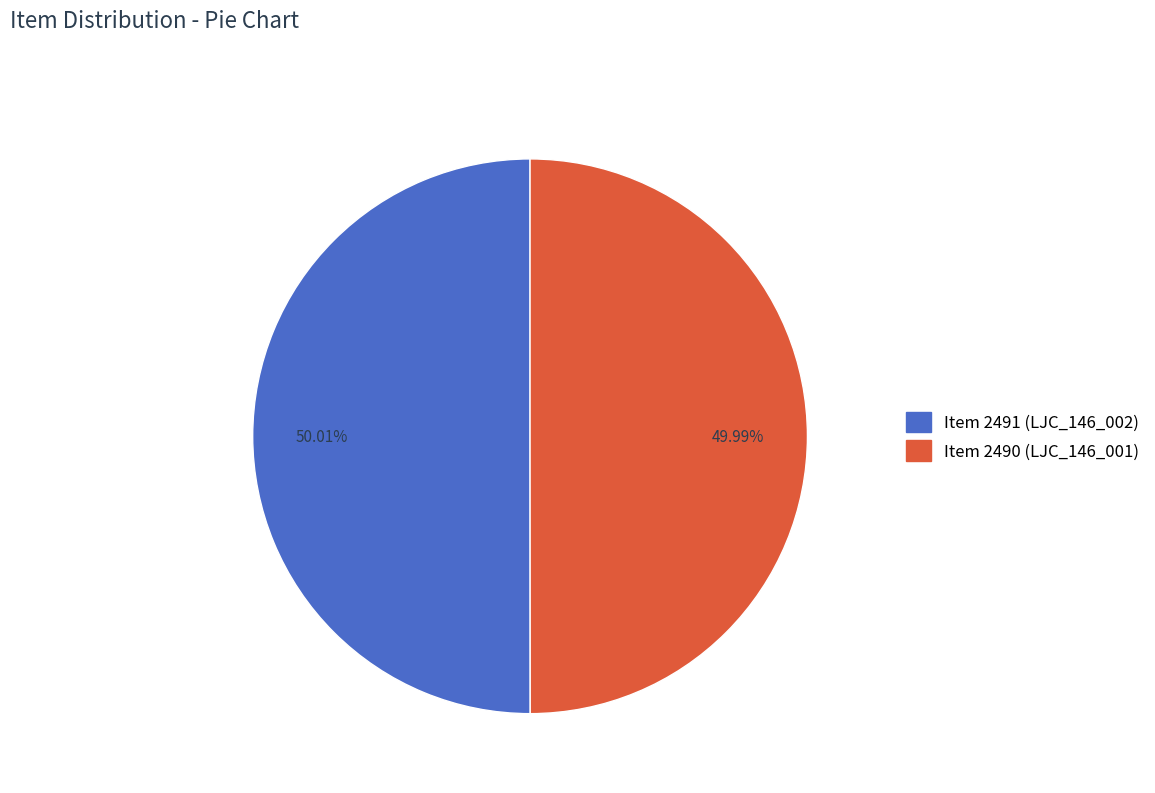

What portion of the pie excludes Item 2490 (LJC_146_001)?

50.0%